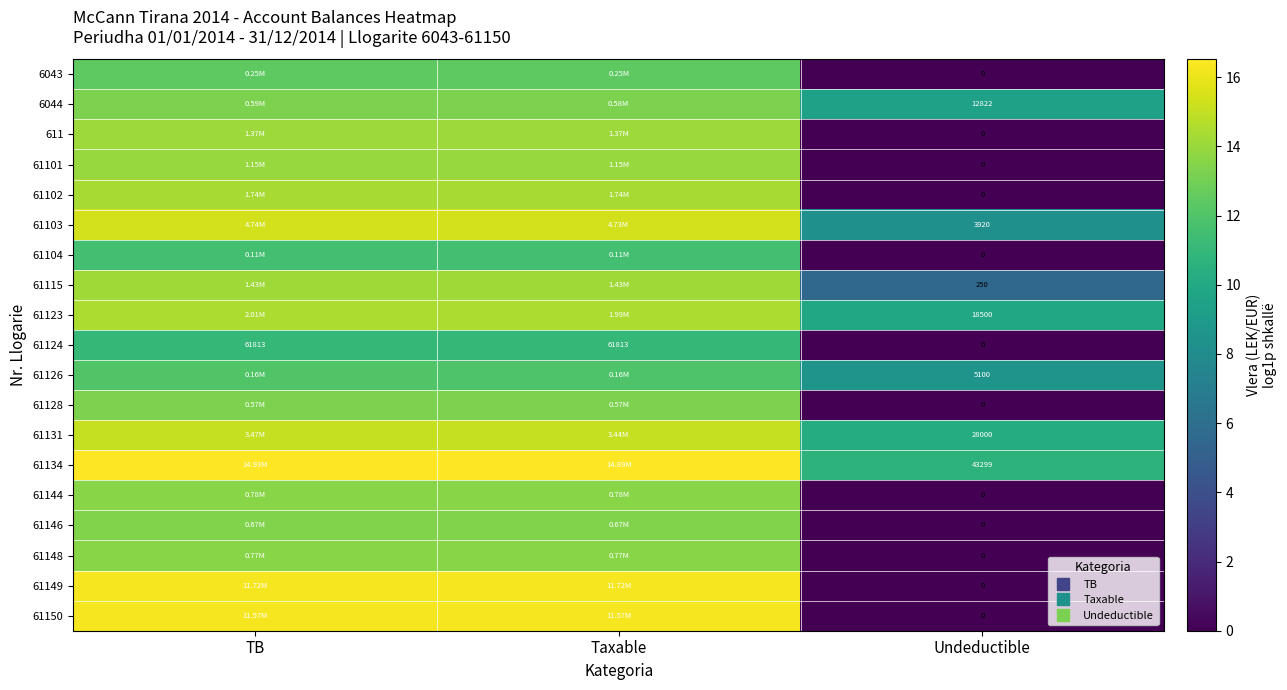

List the series in order of their peak value, lowest first.

61124, 61104, 61126, 6043, 61128, 6044, 61146, 61148, 61144, 61101, 611, 61115, 61102, 61123, 61131, 61103, 61150, 61149, 61134